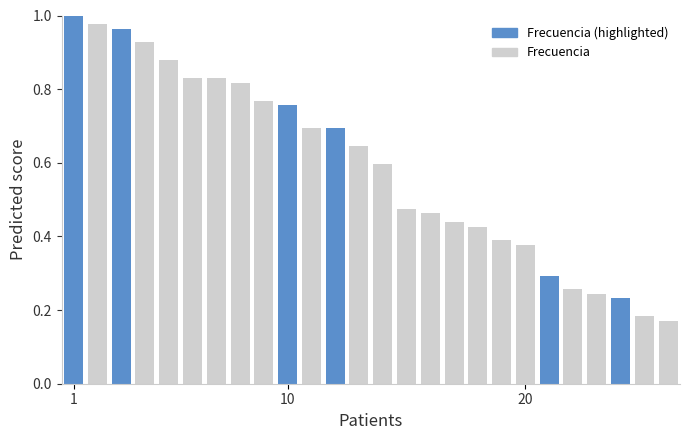

What is the sum of all values?

15.3